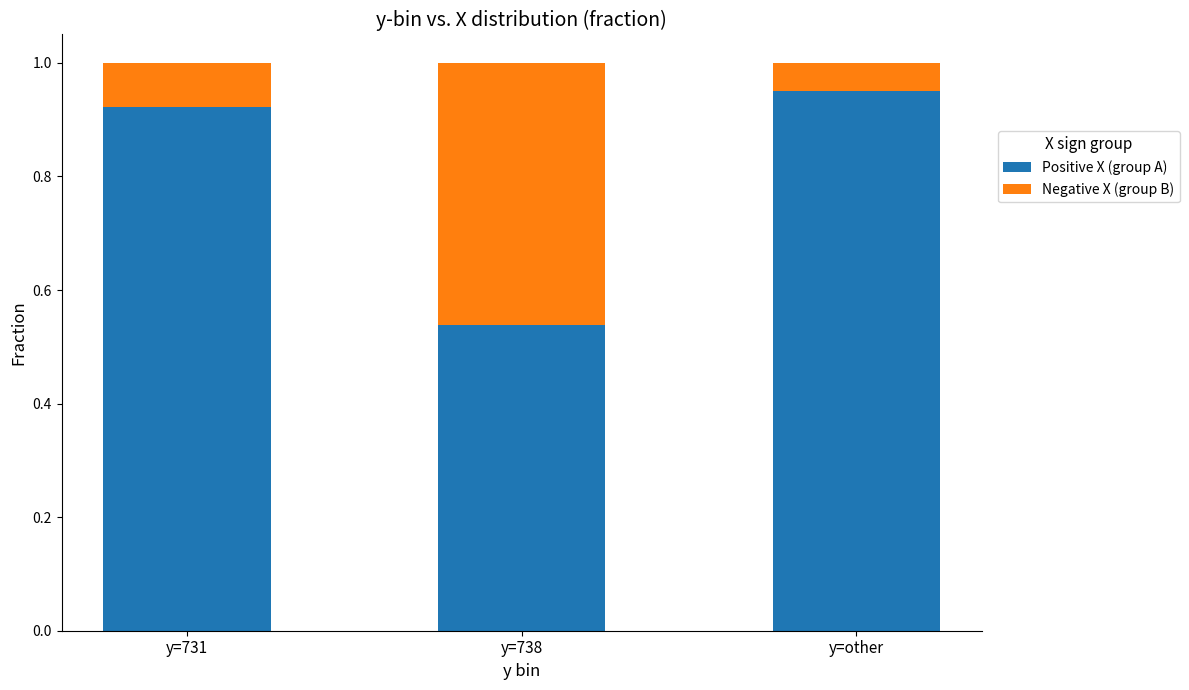

Rank the categories by Positive X (group A) value from lowest to highest.

y=738, y=731, y=other